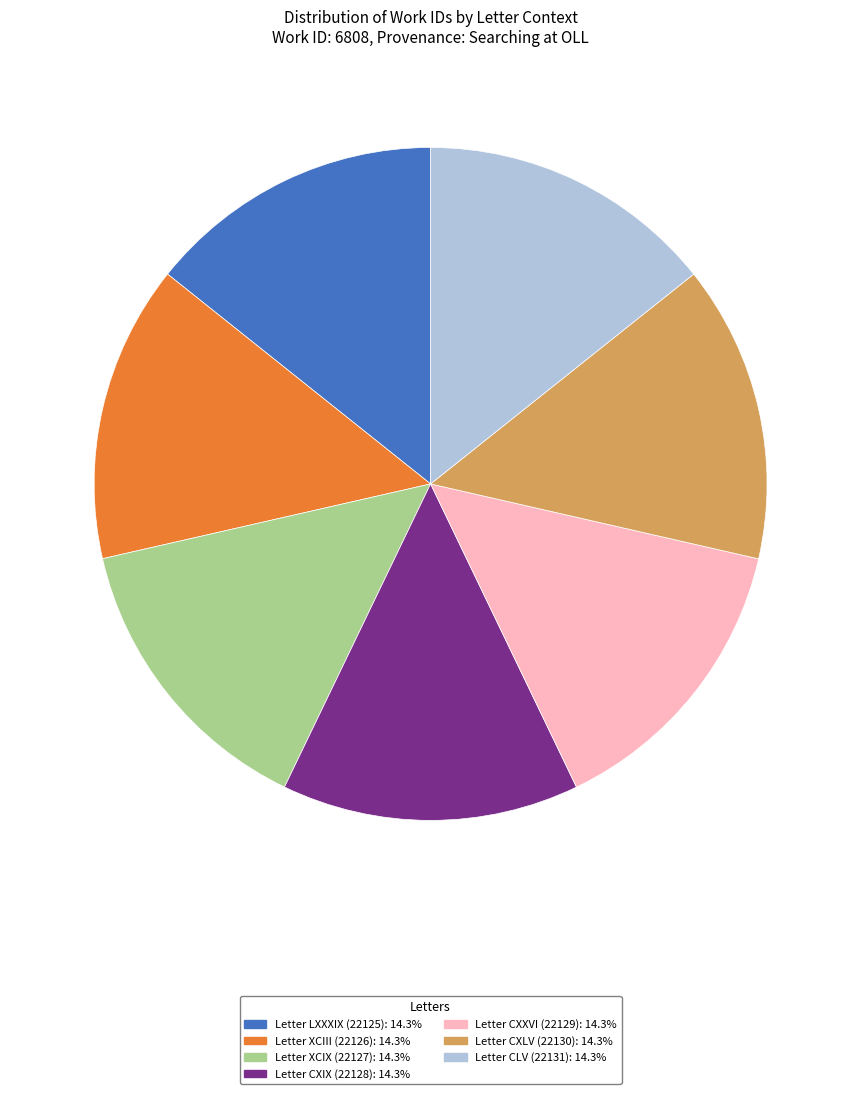

Combined, do Letter LXXXIX (22125): 14.3% and Letter CXLV (22130): 14.3% account for over 50%?

No